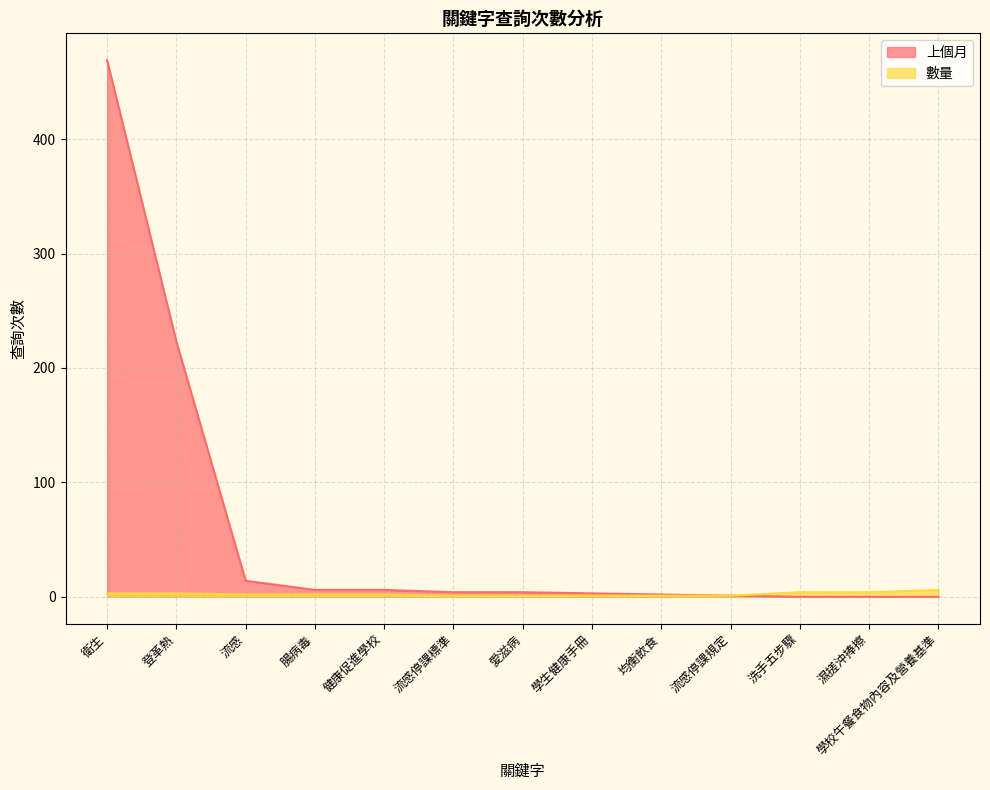

Which series has the largest total across all categories?

上個月